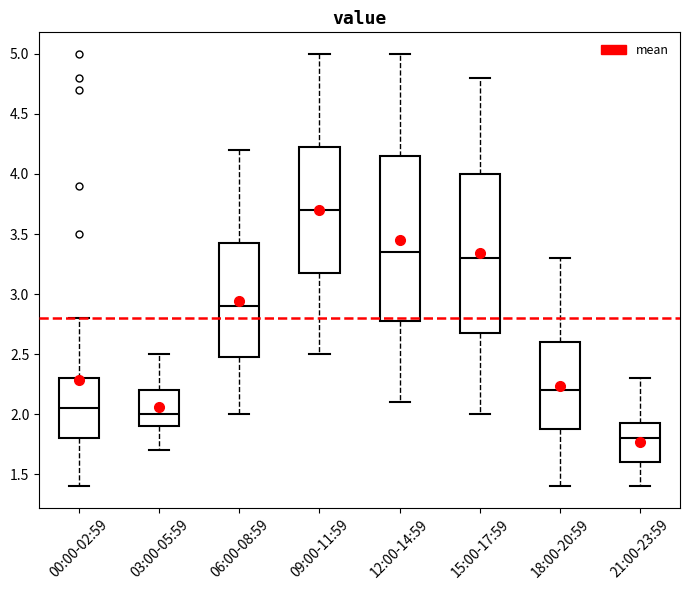

Reading left to right, transcribe this box plot: for each box, give where its median line is, the range the box spans, and where its two whiskers end, as read against the y-axis. The values are not printed on the chart, so give them approximately, as read against the axis.

00:00-02:59: median 2.05, box 1.80 to 2.30, whiskers 1.40 to 2.80
03:00-05:59: median 2.00, box 1.90 to 2.20, whiskers 1.70 to 2.50
06:00-08:59: median 2.90, box 2.50 to 3.45, whiskers 2.00 to 4.20
09:00-11:59: median 3.70, box 3.20 to 4.25, whiskers 2.50 to 5.00
12:00-14:59: median 3.35, box 2.80 to 4.15, whiskers 2.10 to 5.00
15:00-17:59: median 3.30, box 2.70 to 4.00, whiskers 2.00 to 4.80
18:00-20:59: median 2.20, box 1.90 to 2.60, whiskers 1.40 to 3.30
21:00-23:59: median 1.80, box 1.60 to 1.95, whiskers 1.40 to 2.30